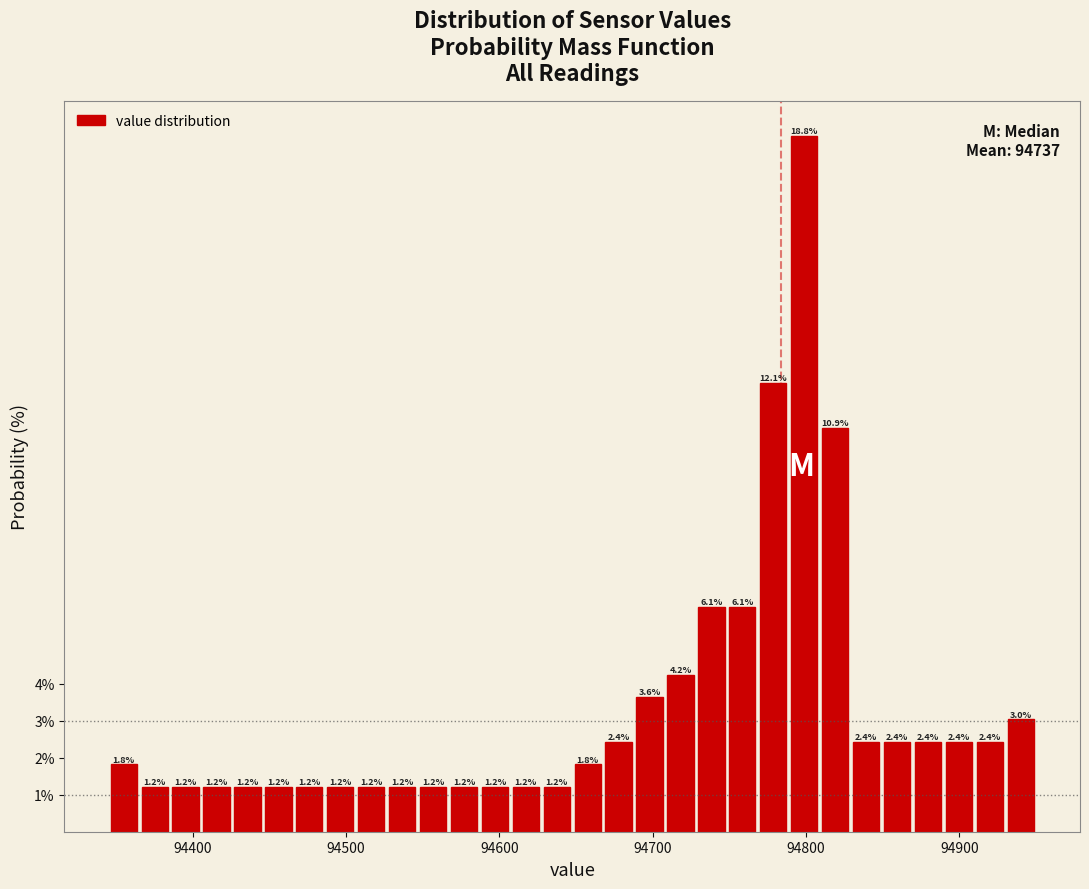

Read against the x-axis, roughly where is the centre of the tallest bar?

94800